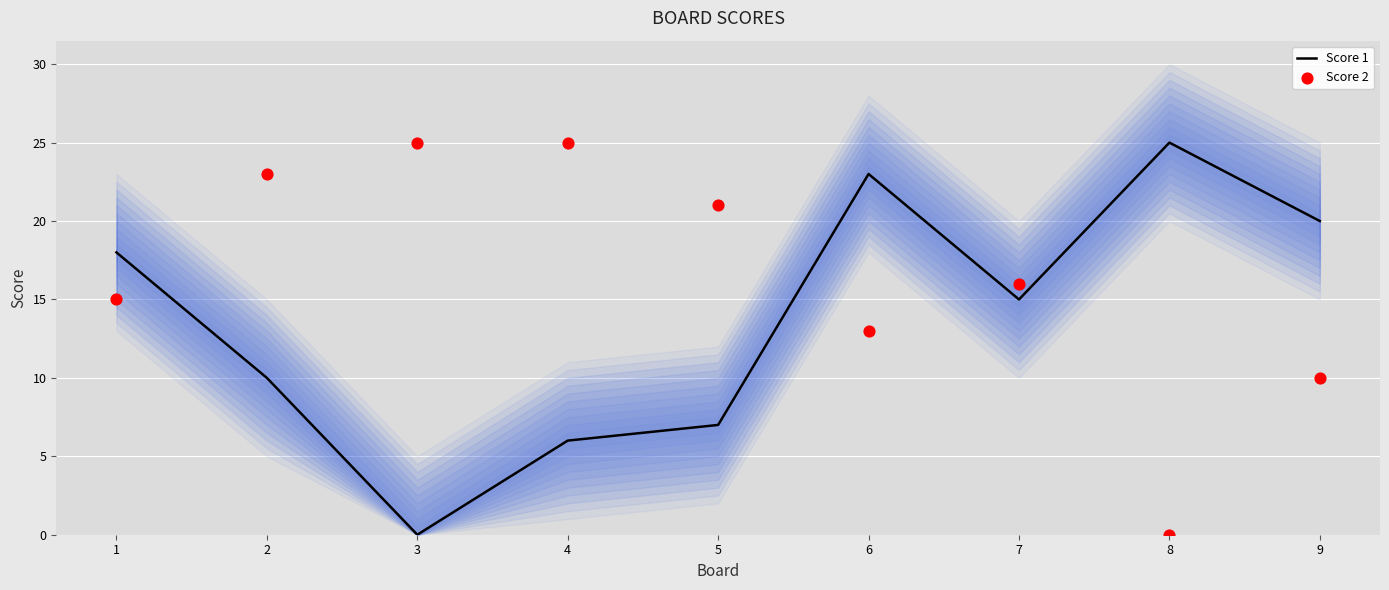

Which series contains the lowest Y value?

Score 1